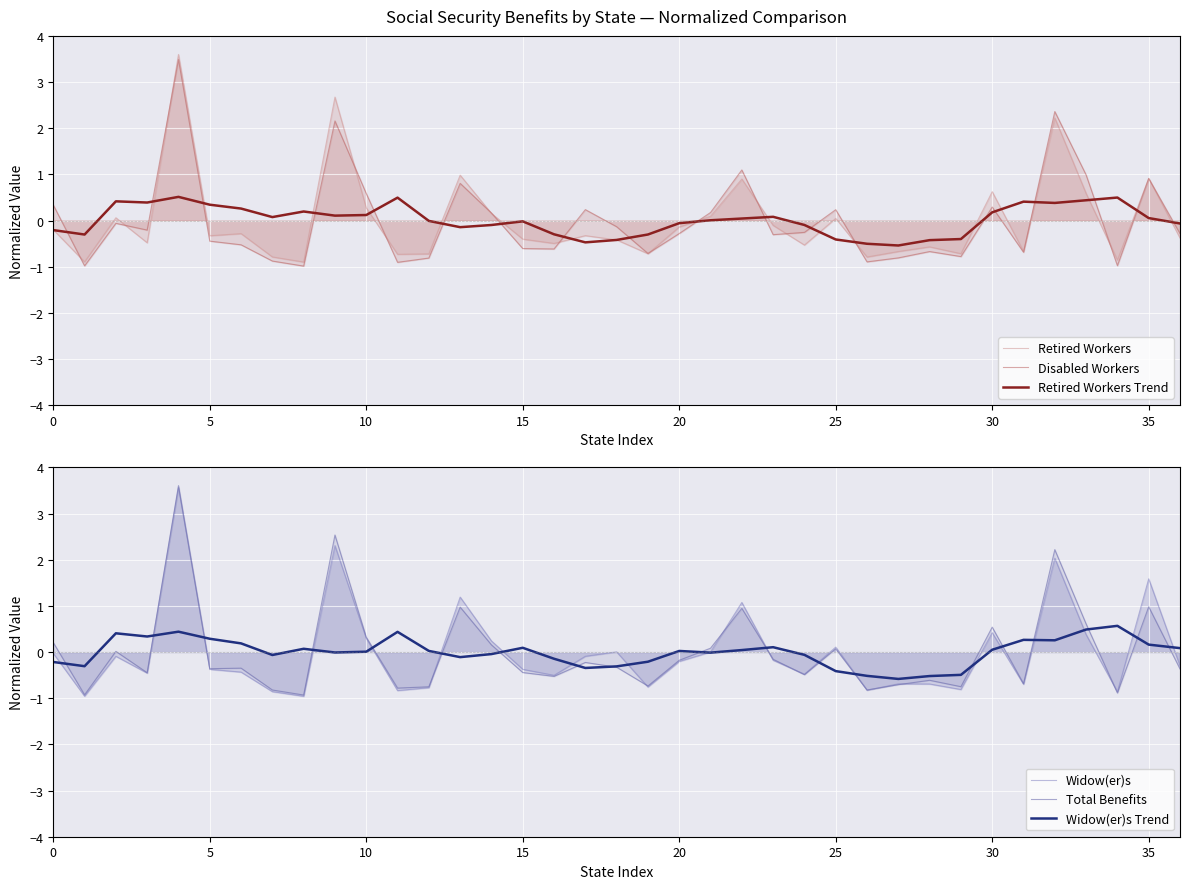

How many intersections are there between Disabled Workers and Retired Workers?

16